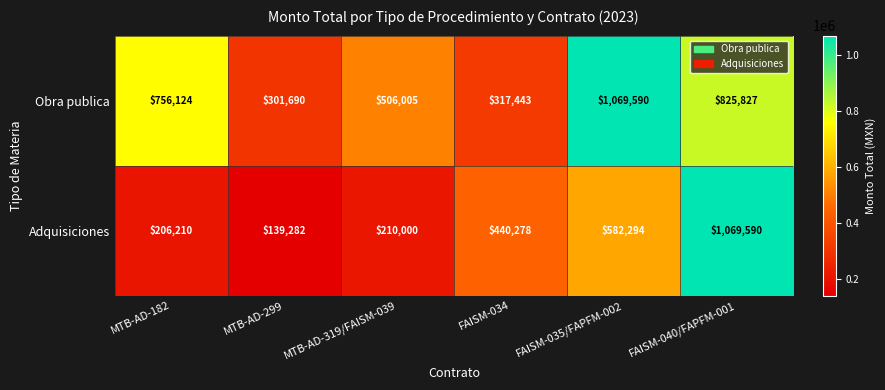

How many series are shown in this chart?

2